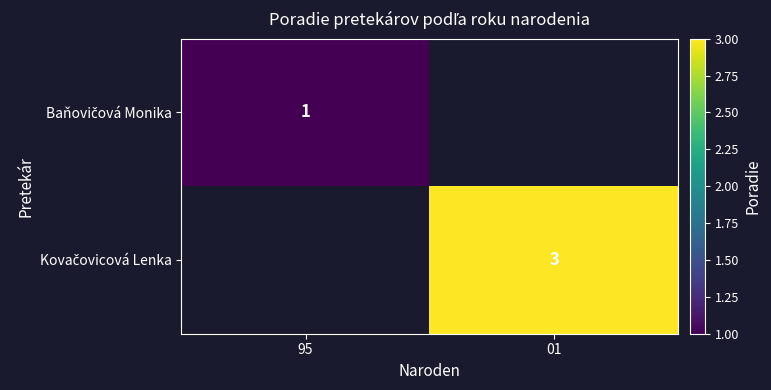

Which label corresponds to the largest value in the chart?

01